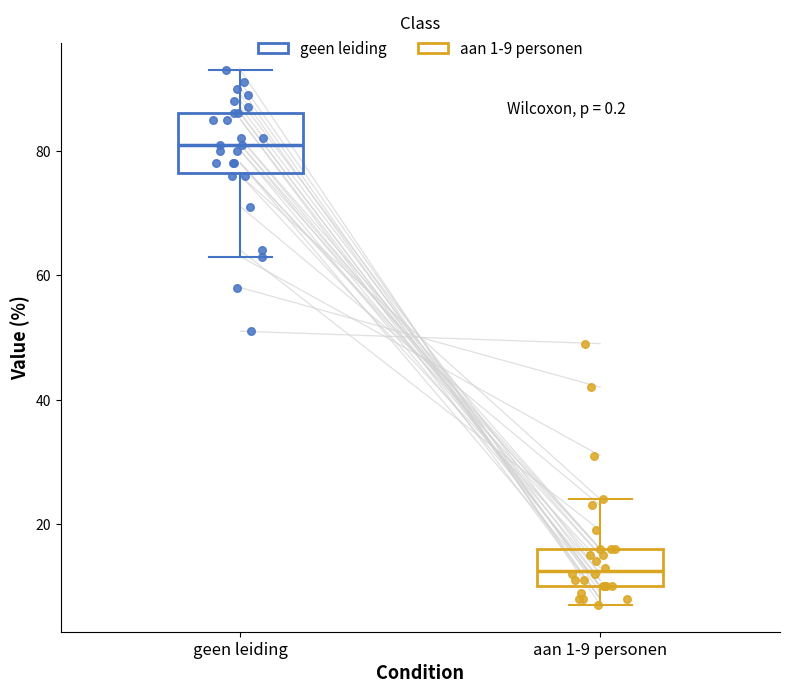

Which box is the tallest, from its lower edge to its upper edge?

geen leiding